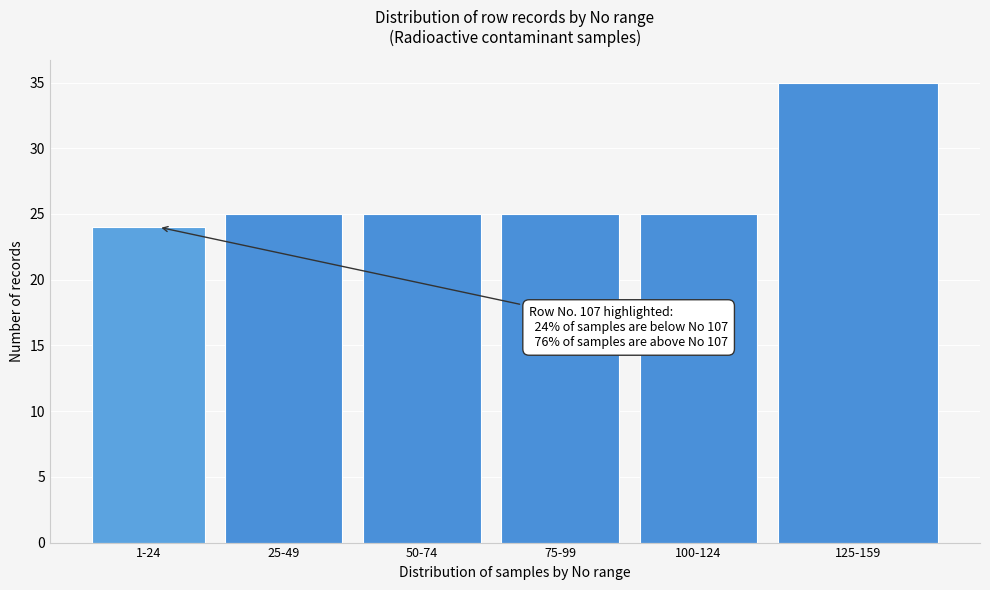

Reading left to right, list all the values displayed in this chart.

24	25	25	25	25	35